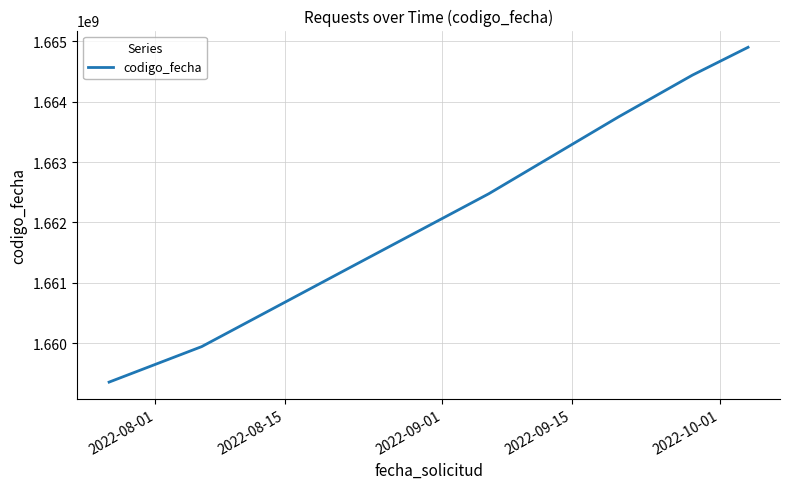

Does the chart have visible grid lines?

Yes